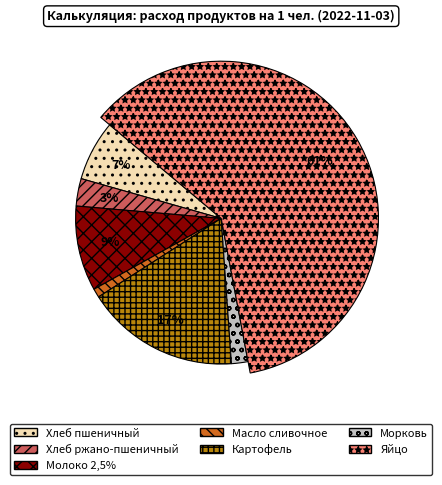

What is the change in value from Молоко 2,5% to Картофель?

+0.1